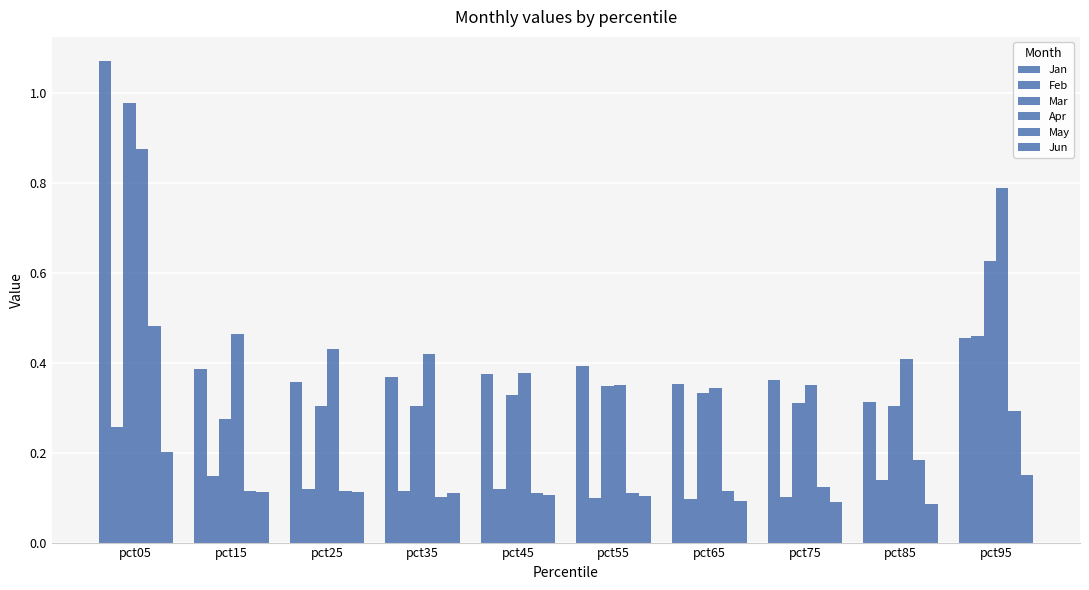

Count the number of categories in the chart.

10